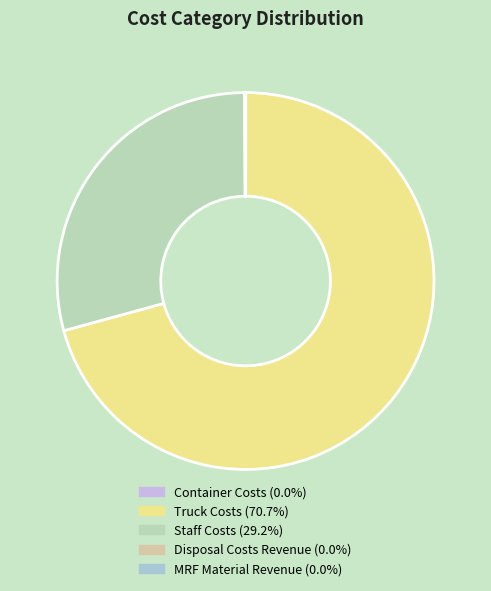

What percentage is NOT represented by Container Costs?

100.0%